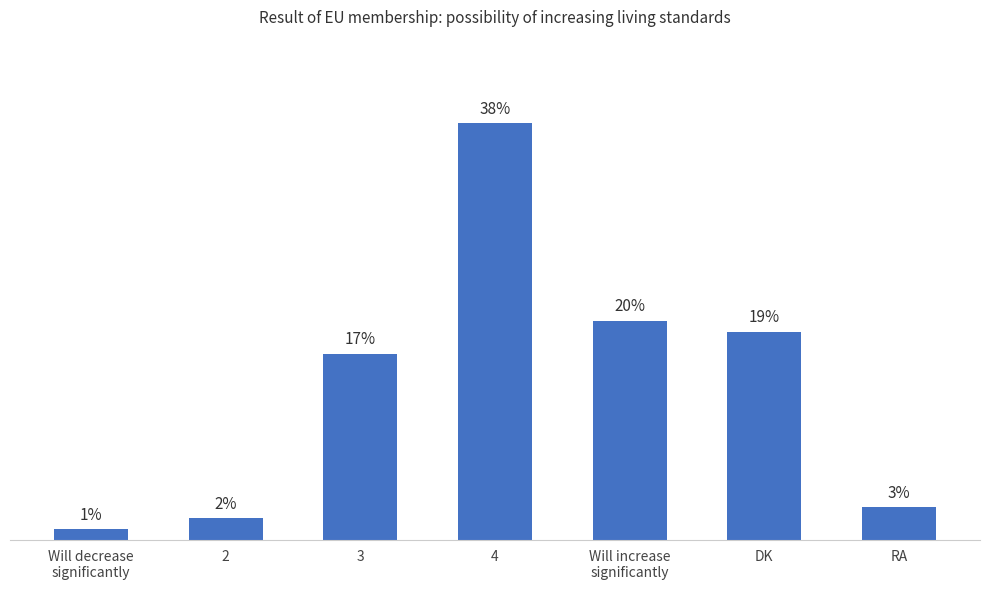

Where is the data nearest to the value 19?

DK